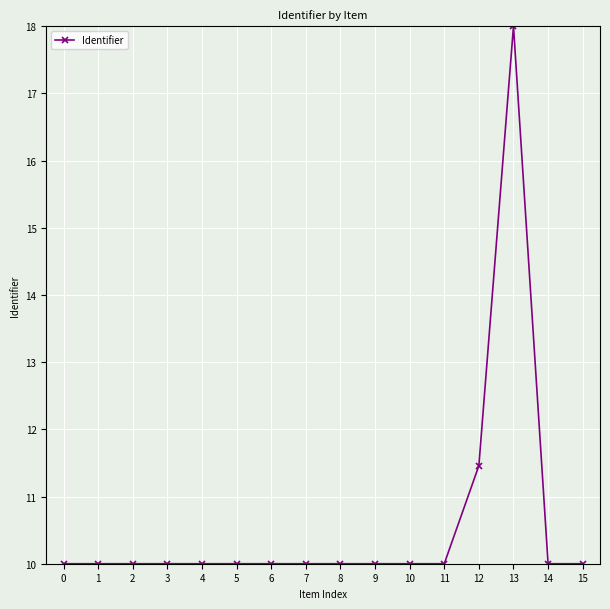

Which label corresponds to the largest value in the chart?

13